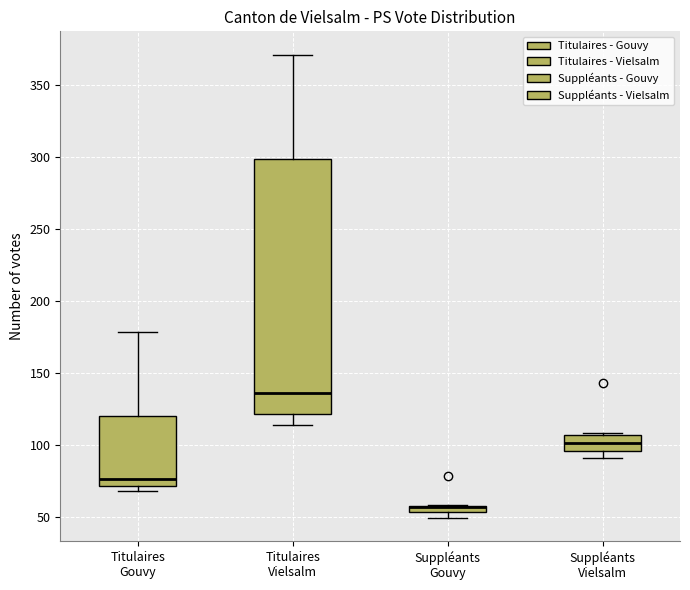

Where is the lower edge of the box for Suppléants Gouvy on the y-axis? The values are not printed on the chart, so give them approximately, as read against the axis.

55